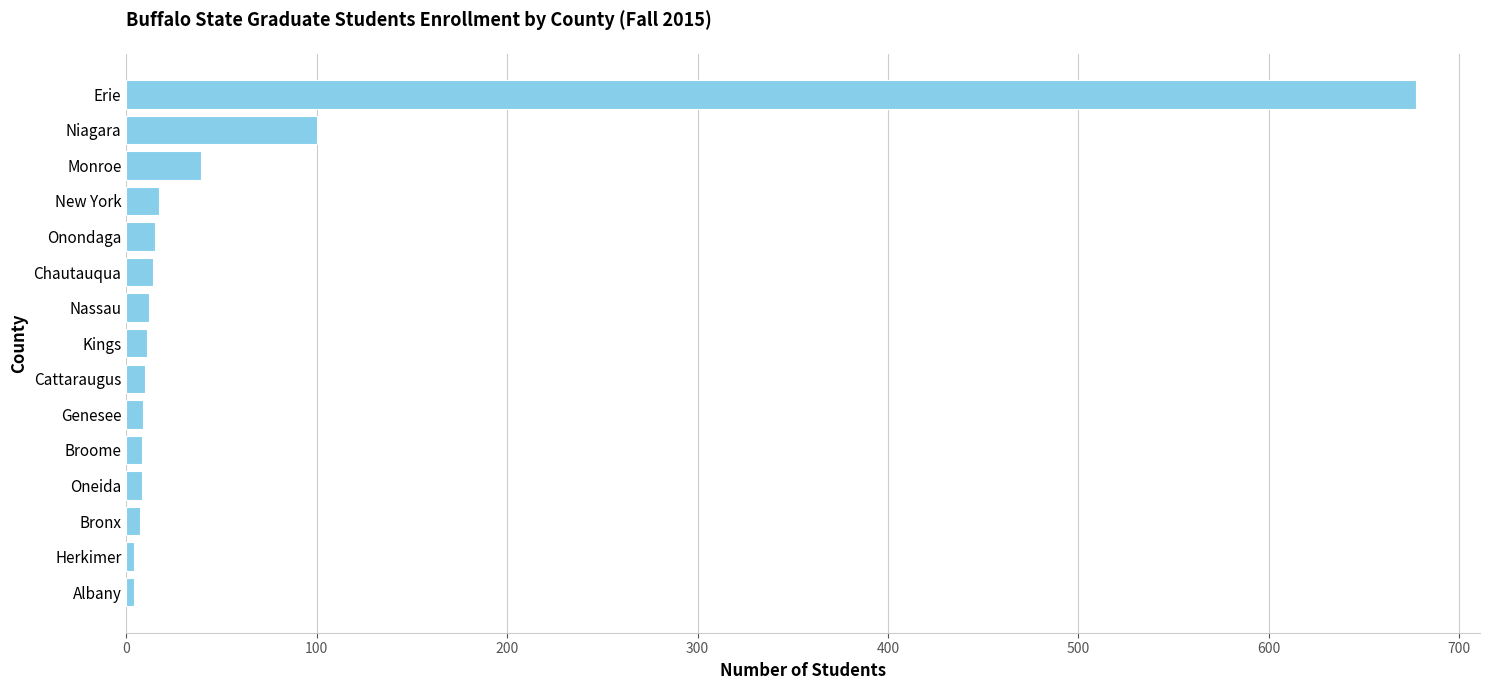

The value at Niagara is 53. True or false?

False